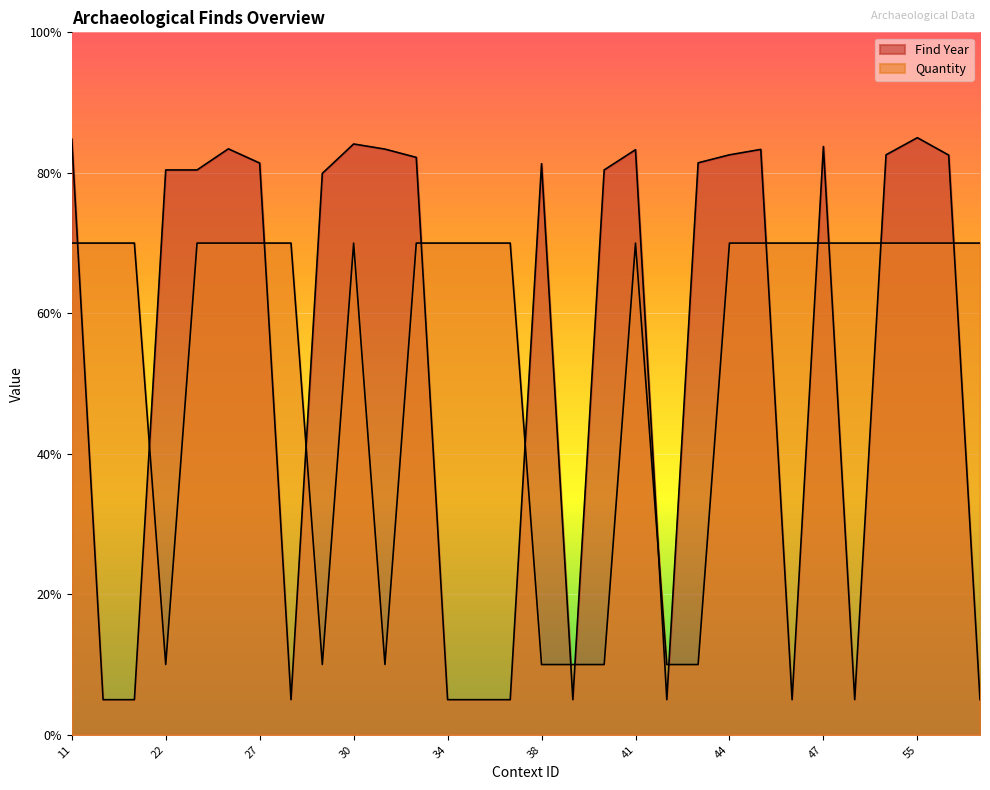

How many lines are shown in the chart?

2